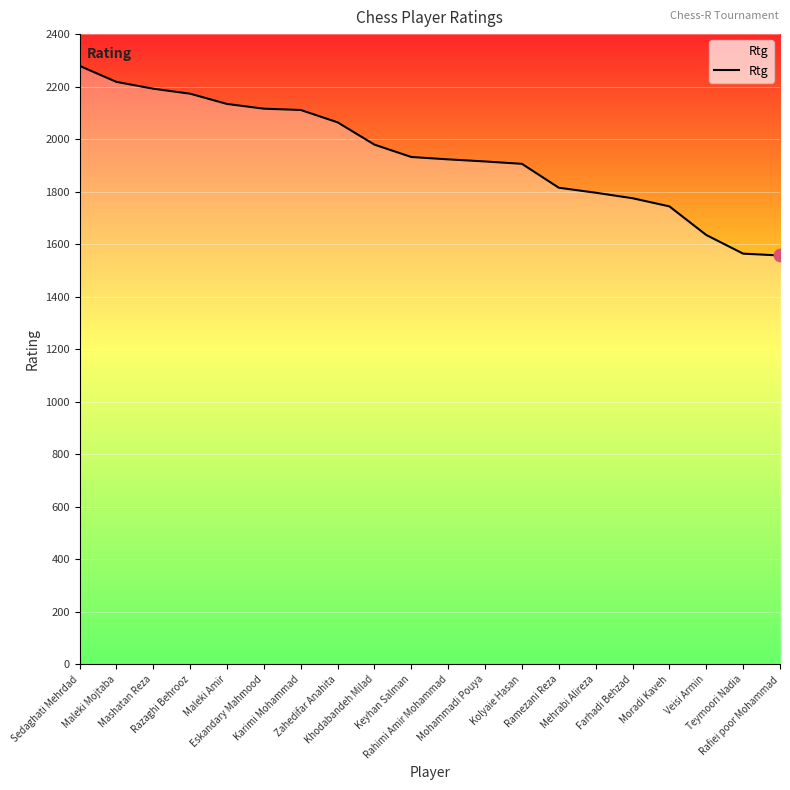

Which has a higher value, Rafiei poor Mohammad or Mashatan Reza?

Mashatan Reza